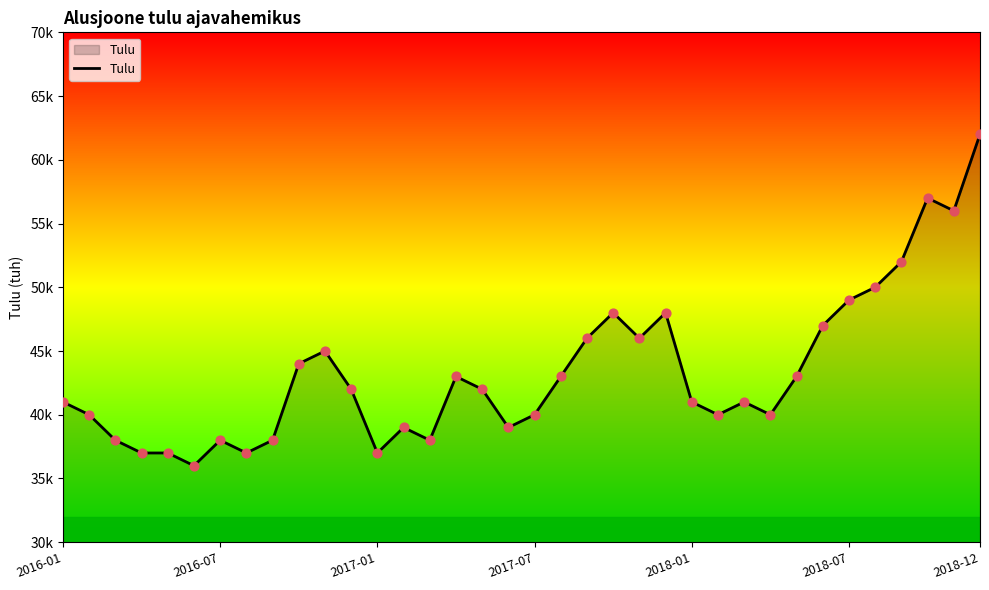

Does the chart have visible grid lines?

No